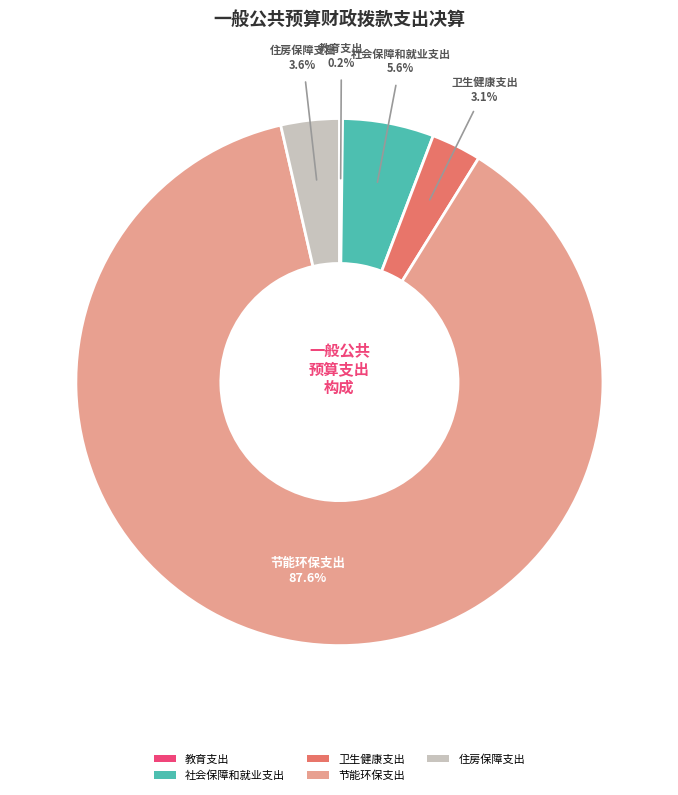

Which slice is the largest?

节能环保支出